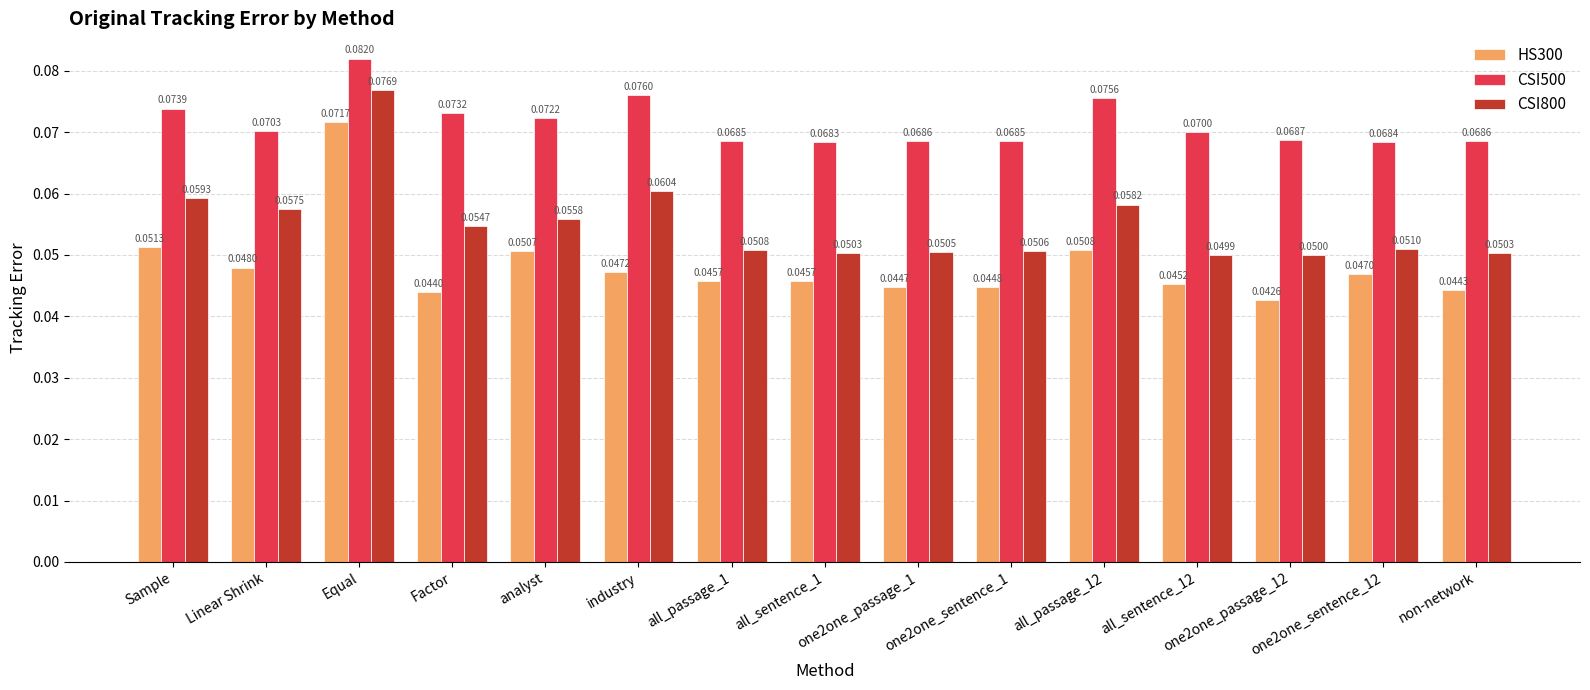

Which series has the widest spread of values?

HS300